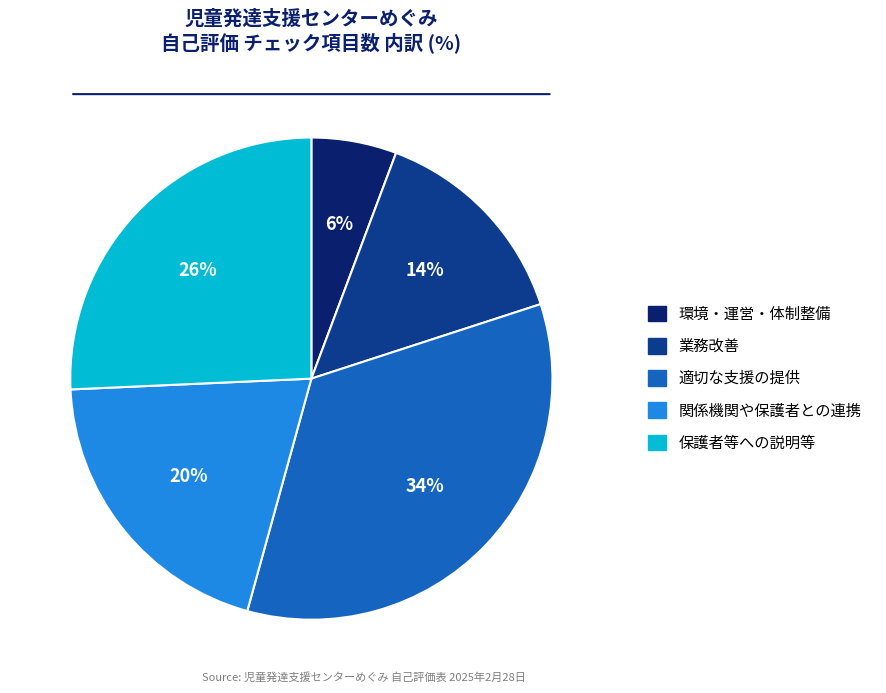

Does 関係機関や保護者との連携 account for over 50% of the chart?

No